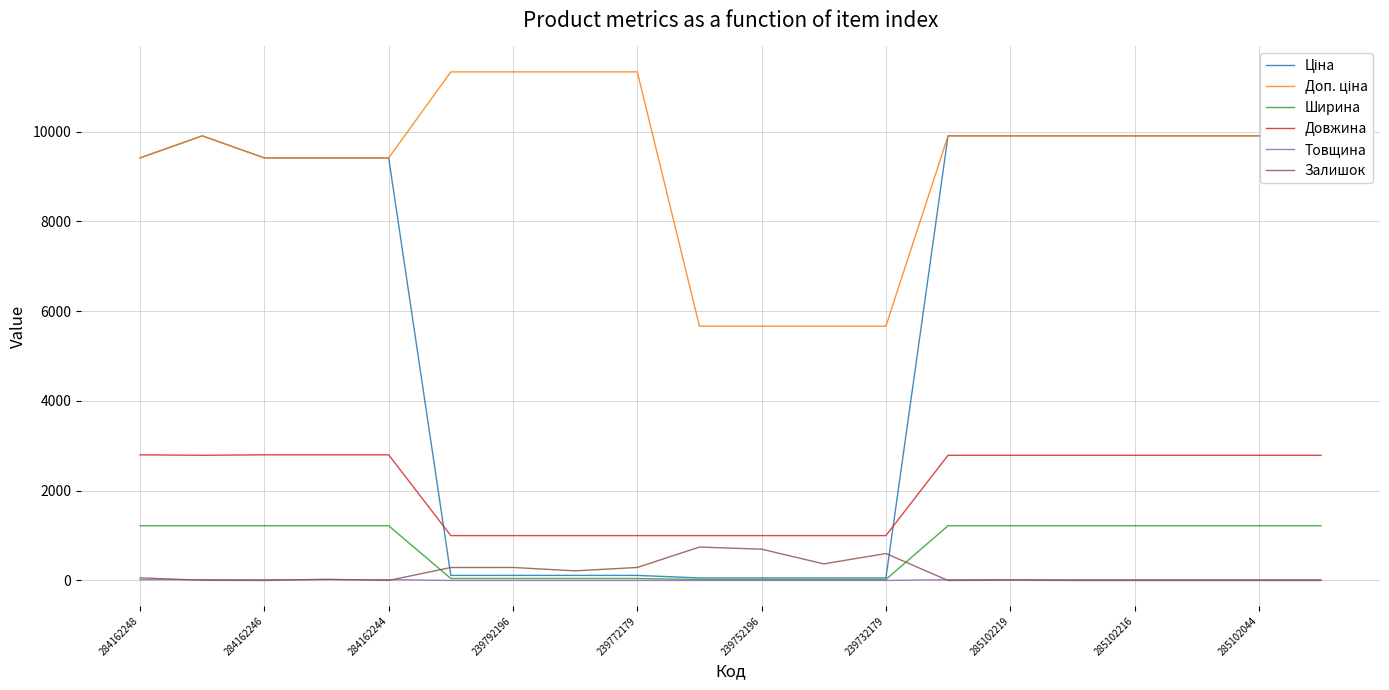

How many values in Залишок are above zero?

13